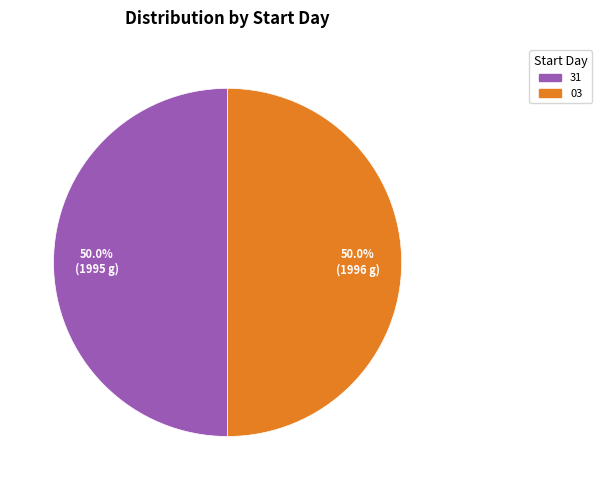

Approximately how many times larger is the value at 31 compared to 03?

1.0